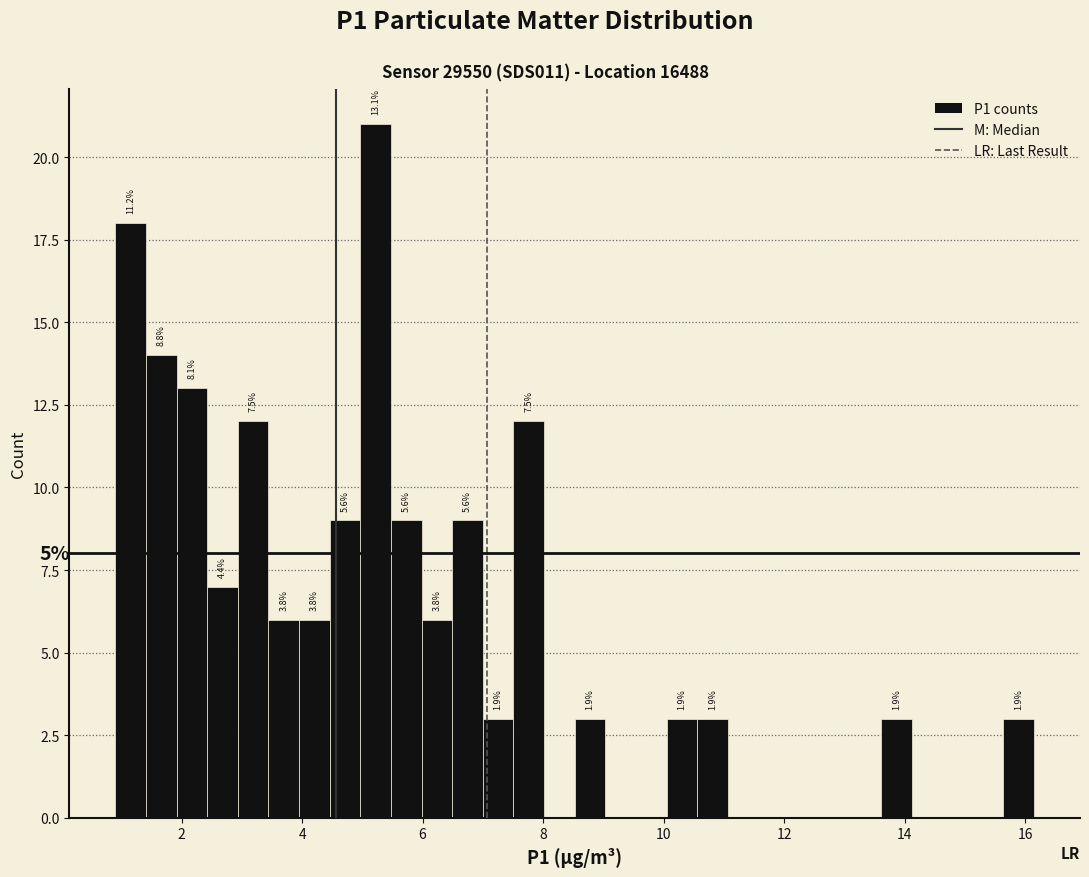

Read against the x-axis, roughly where is the centre of the tallest bar?

5.2